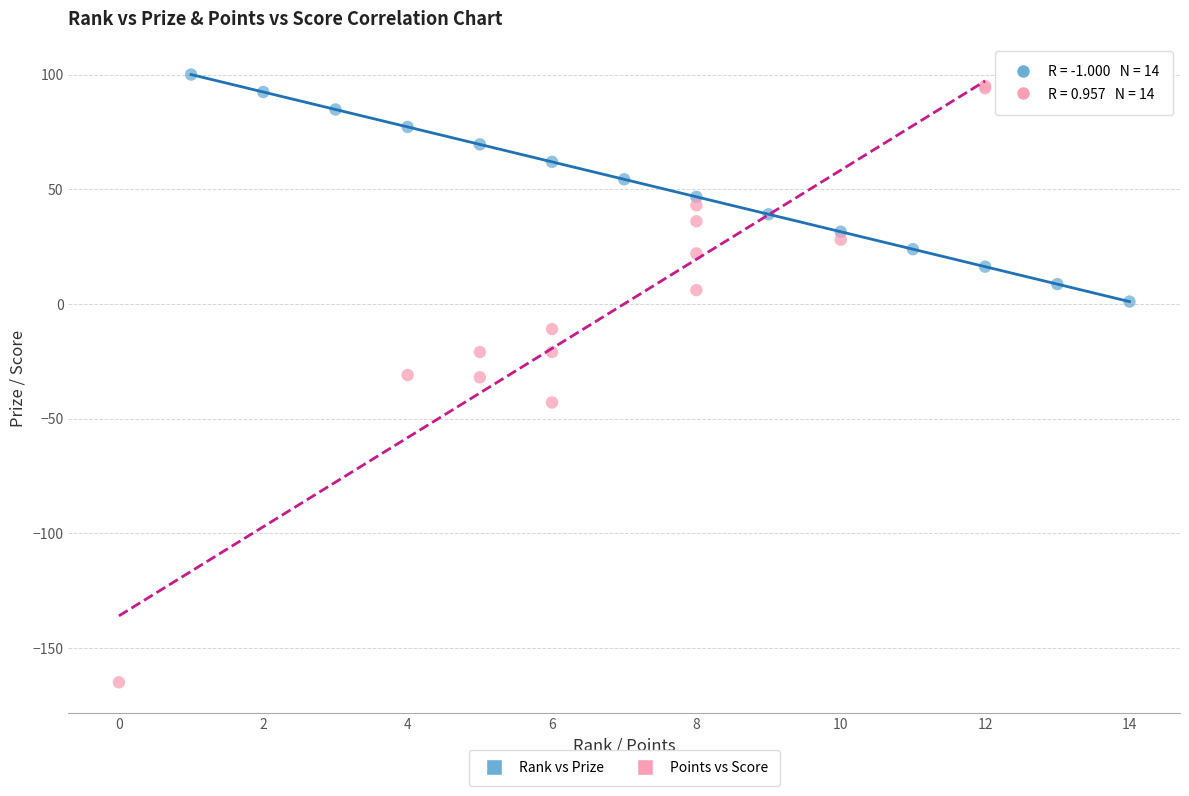

Which series has the widest spread of Y values?

Points vs Score